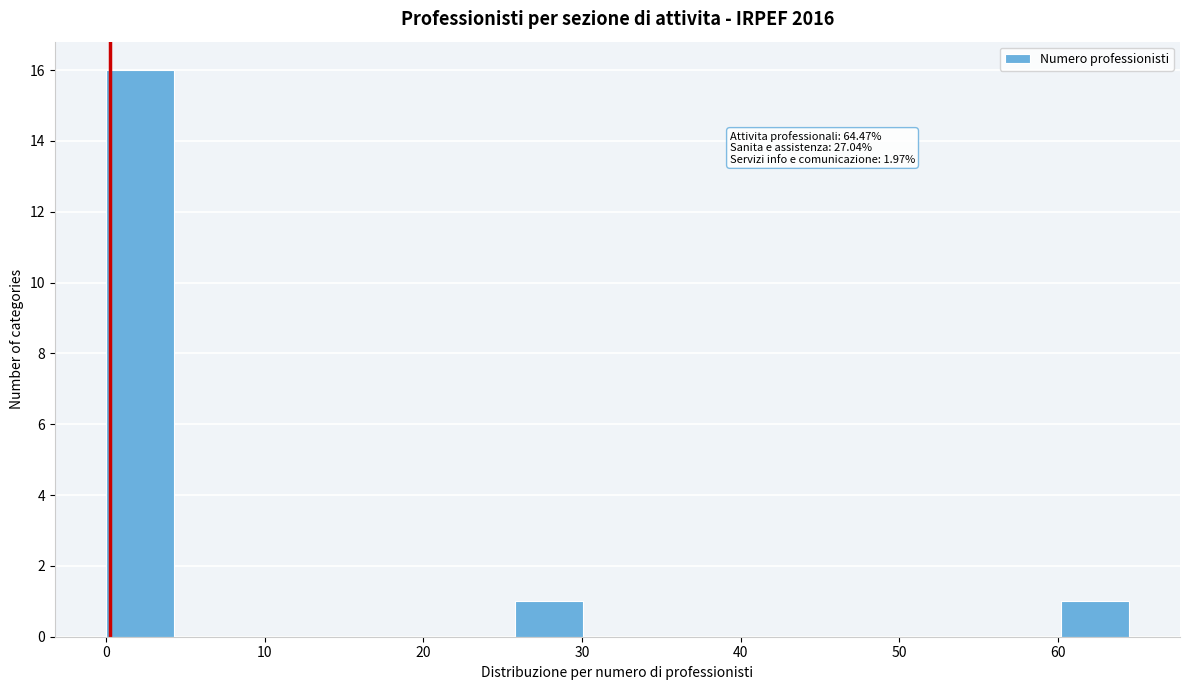

Which range on the x-axis has the tallest bar?

0 to 4